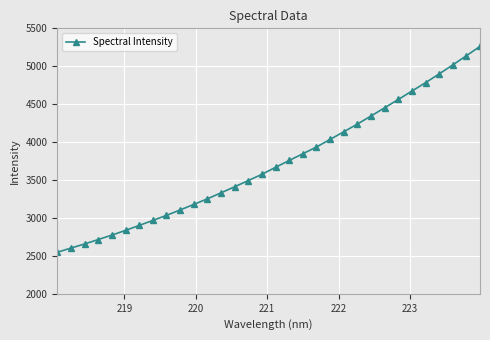

True or false: the data has more than 2 interior local peaks.

False